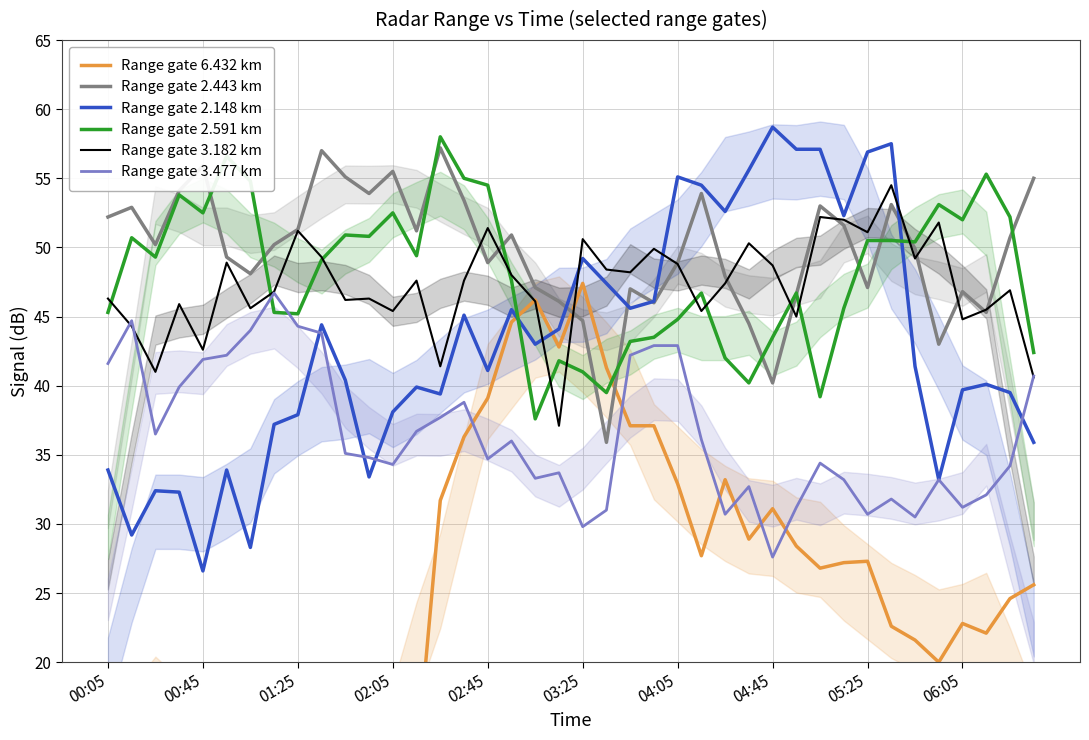

What is the total value across all series at 33?

270.0